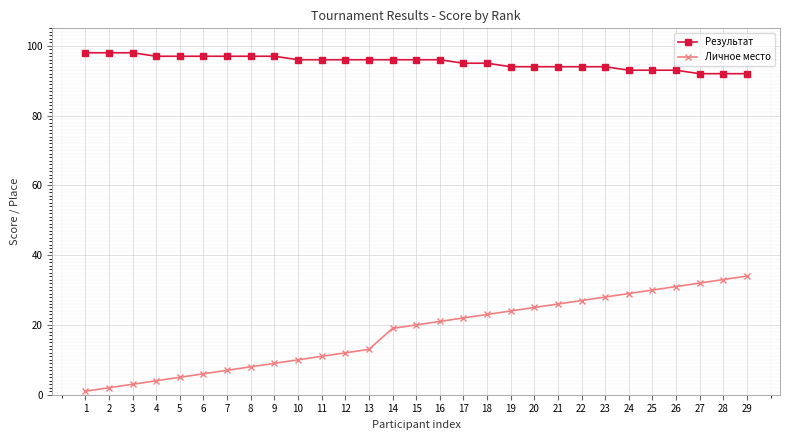

True or false: Личное место has a value of 5 at 5.

True